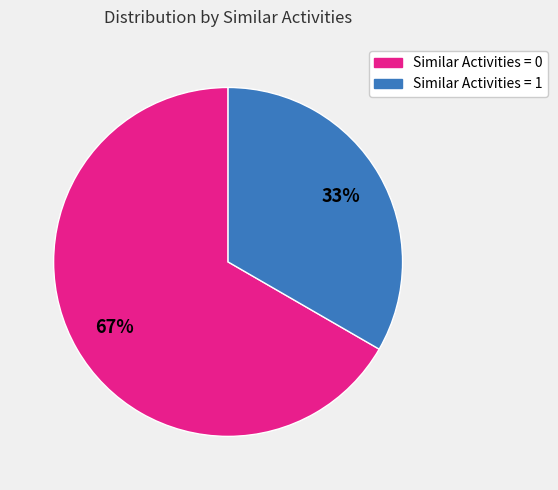

Count the number of slices in the pie.

2